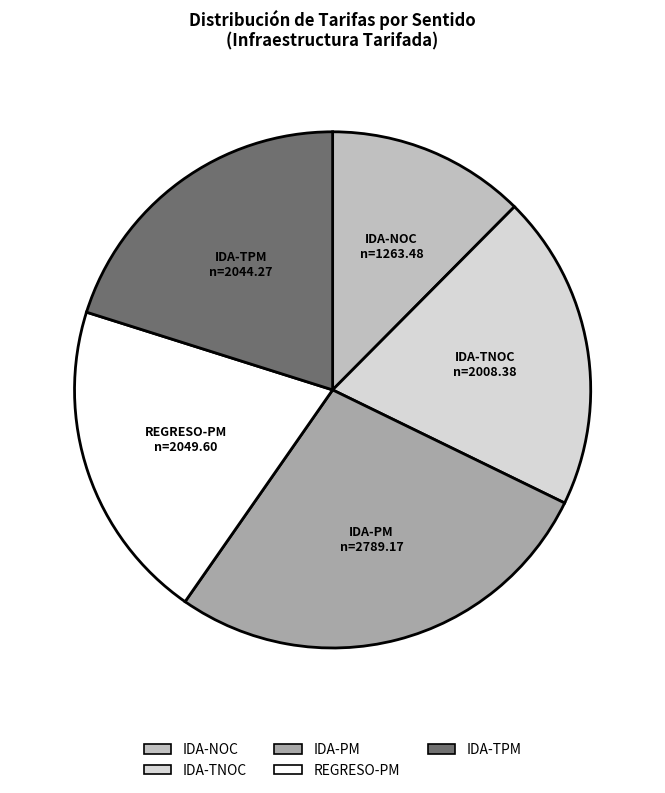

What is the largest slice in the pie chart?

IDA-PM